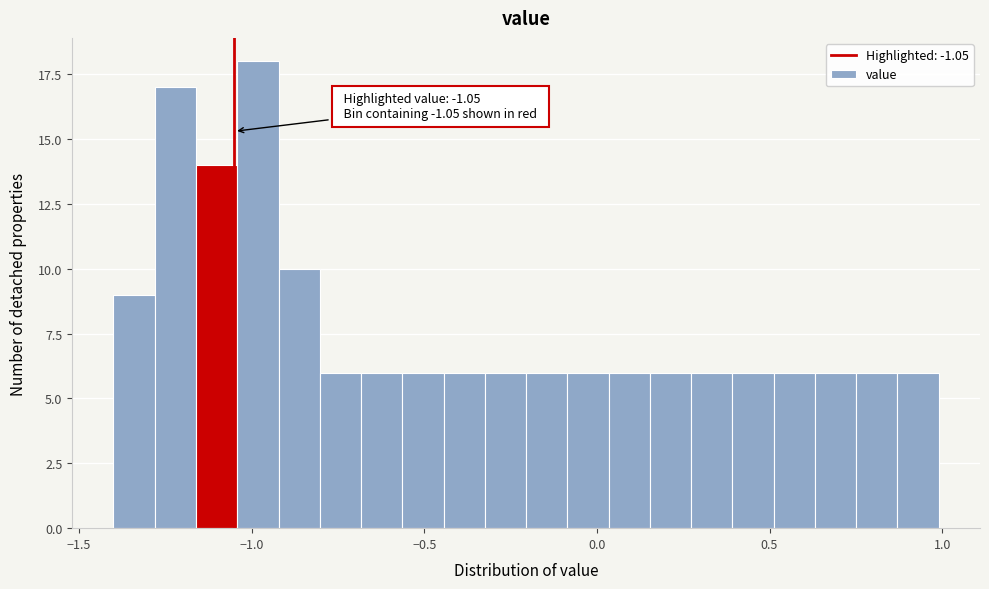

Around what value on the x-axis is the tallest bar? Give the approximate position of its centre, as read against the axis.

-1.00